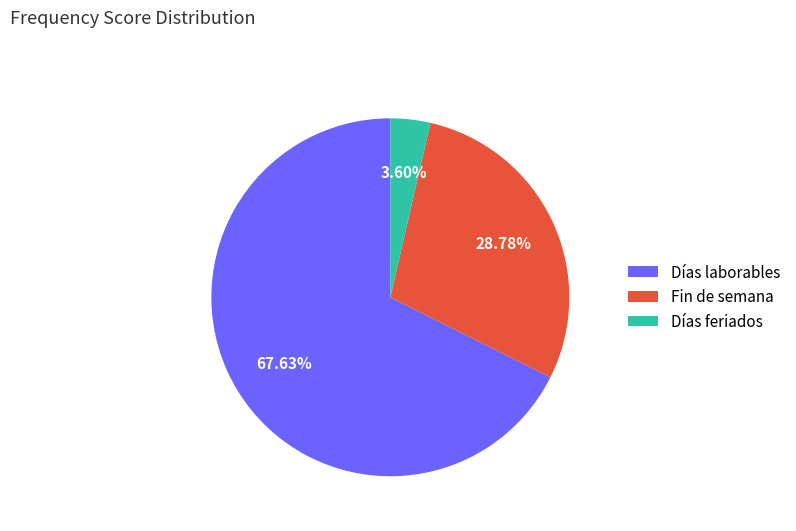

To the nearest percent, what is the average slice percentage?

33%